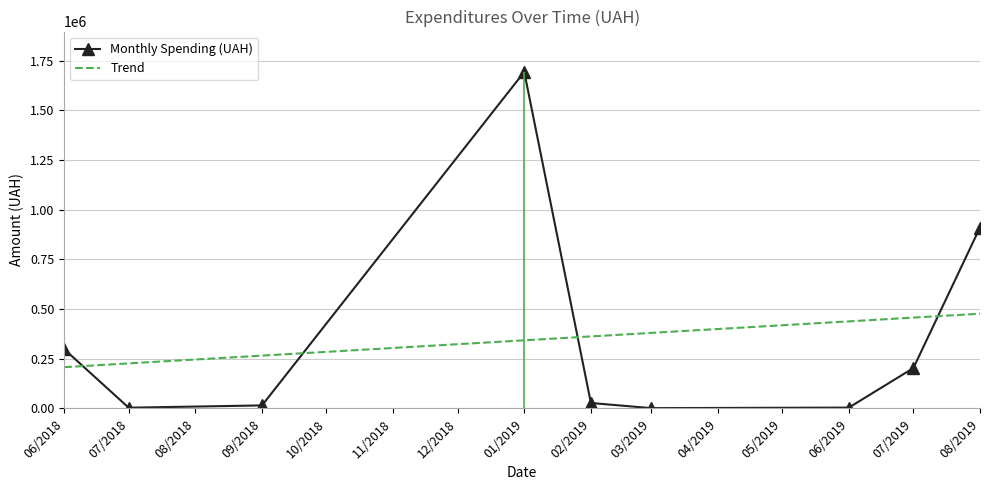

What is the minimum value for Trend?

207385.9